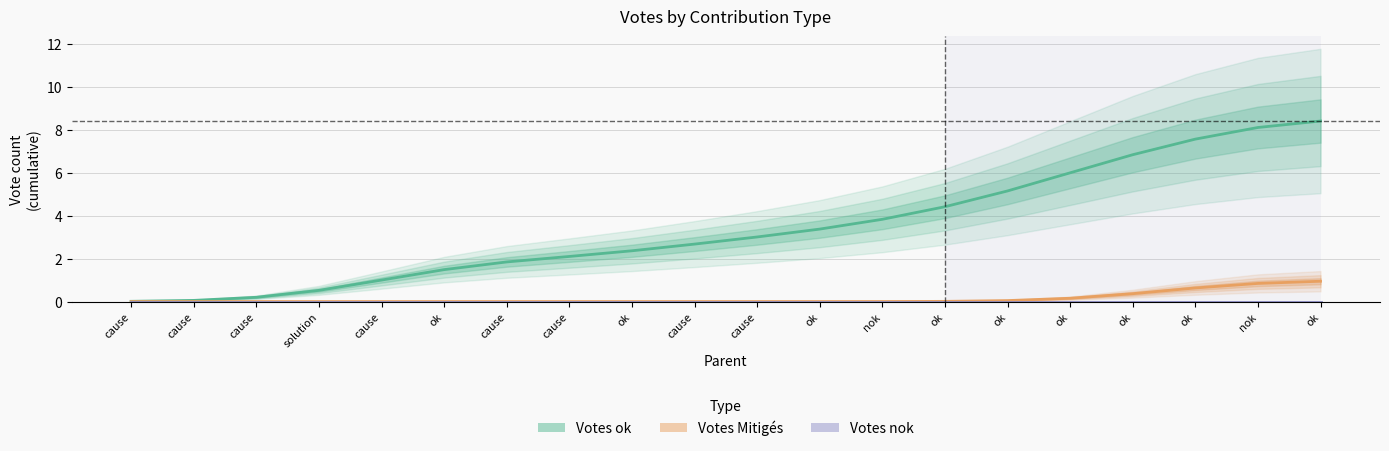

Is this an area chart (filled region under the line)?

No